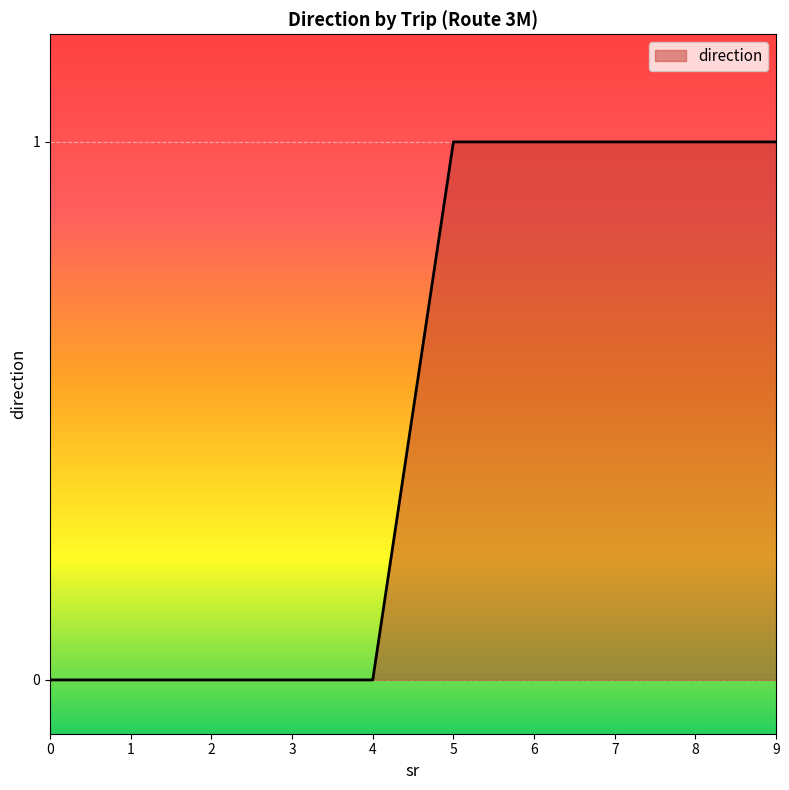

Reading left to right, what are all the values shown in this chart?

0=0	1=0	2=0	3=0	4=0	5=1	6=1	7=1	8=1	9=1